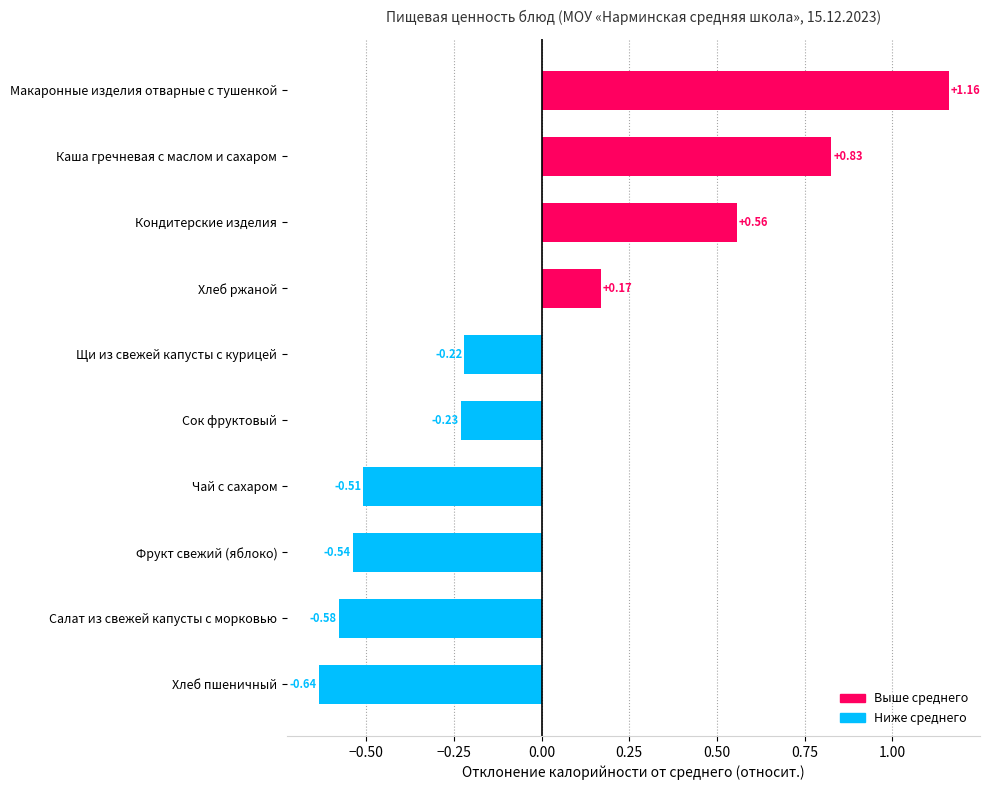

What is the change in value from Хлеб пшеничный to Щи из свежей капусты с курицей?

+0.4